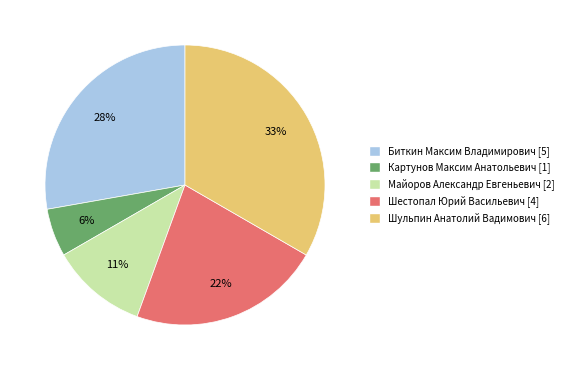

Is Биткин Максим Владимирович the majority of the pie?

No